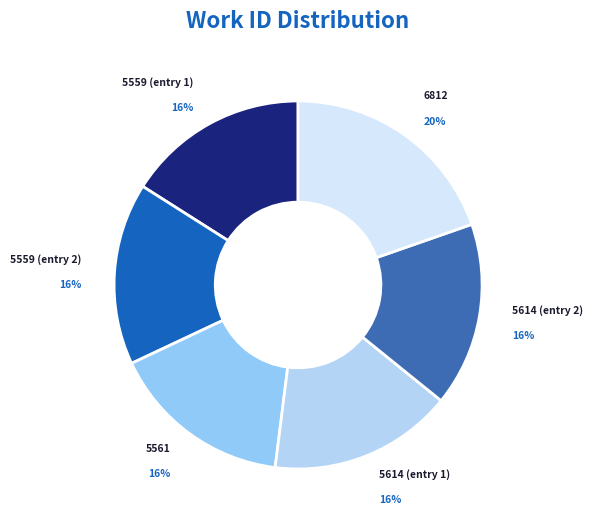

What percentage is the 6812 slice, to the nearest percent?

20%